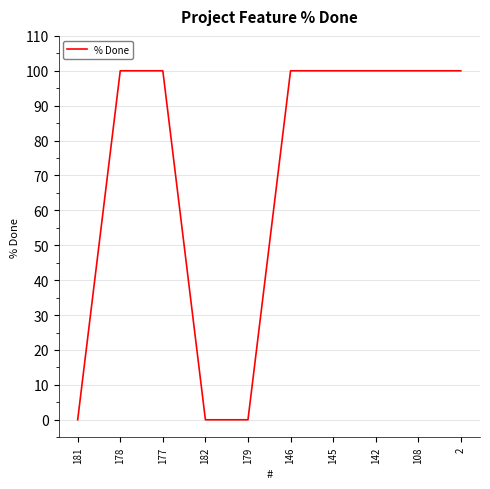

The chart shows a value of 47 at 181. True or false?

False